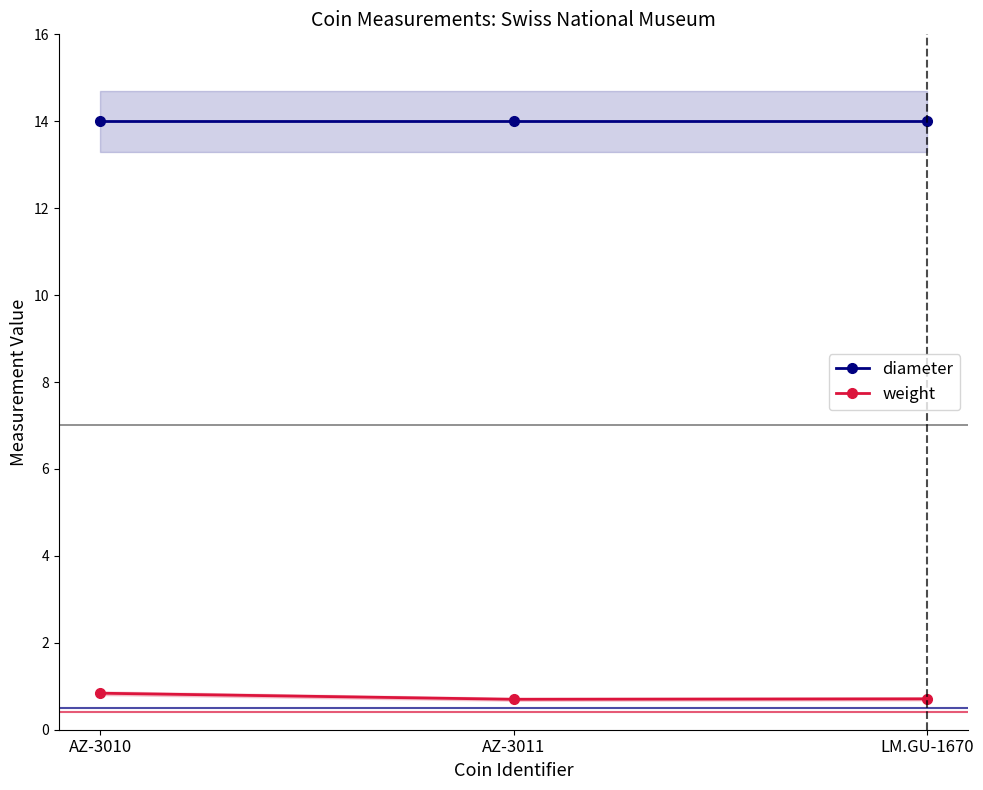

Reading left to right, list all the values displayed in this chart.

diameter: AZ-3010=14.0	AZ-3011=14.0	LM.GU-1670=14.0
weight: AZ-3010=0.8	AZ-3011=0.7	LM.GU-1670=0.7